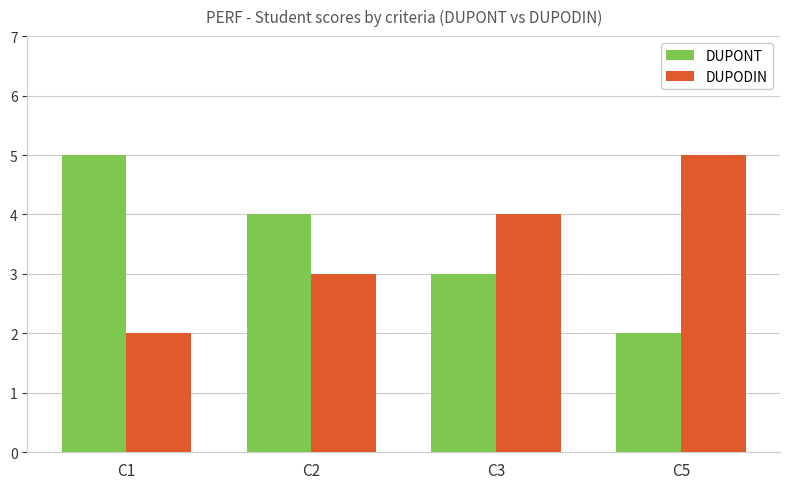

List the labels in order of DUPONT value, smallest first.

C5, C3, C2, C1